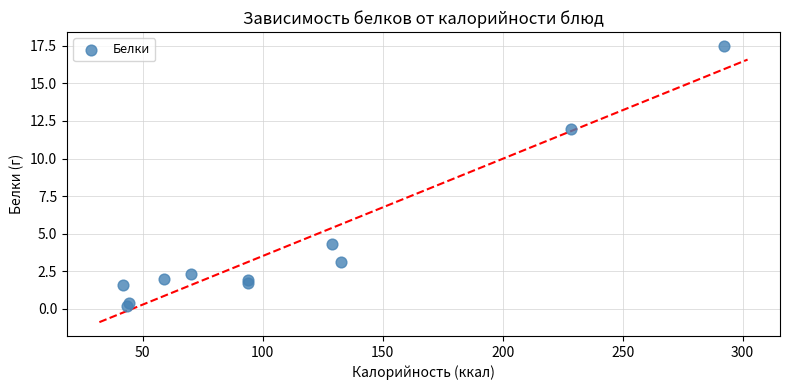

What Y value in the scatter plot is closest to 8?

4.3